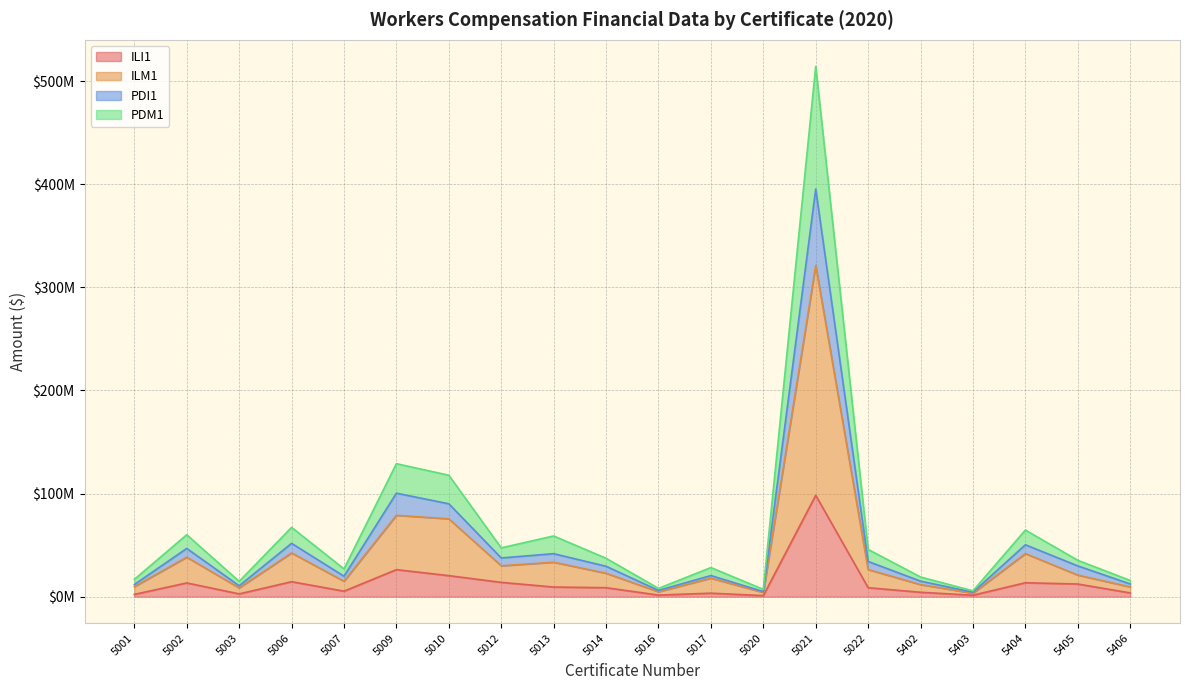

Reading left to right, transcribe all the data shown in this chart.

ILI1: 2181506	13287267	2671575	14492992	5314634	26187061	20358120	13833690	9315324	8670196	1510732	3358946	984200	98277188	8666305	4232348	1371646	13477139	12235430	3597582
ILM1: 9652062	38259454	8471101	42368780	14909076	78866431	75478923	29903774	33387476	22695991	4667680	17923834	4007094	321234153	26248980	11683123	3318491	41728395	20870182	9411026
PDI1: 11745101	46766128	10529079	51689532	19804966	100345934	90041474	37513868	41661820	29440773	6032987	20435631	4908797	395381925	34114620	15036828	4286651	50284890	29795462	12280505
PDM1: 16746601	60010598	14845306	67194881	26895523	128943103	117734692	47298213	58834155	37196961	7996278	28198073	7076967	514293661	45777166	19029551	5636504	64563884	35231730	15681976